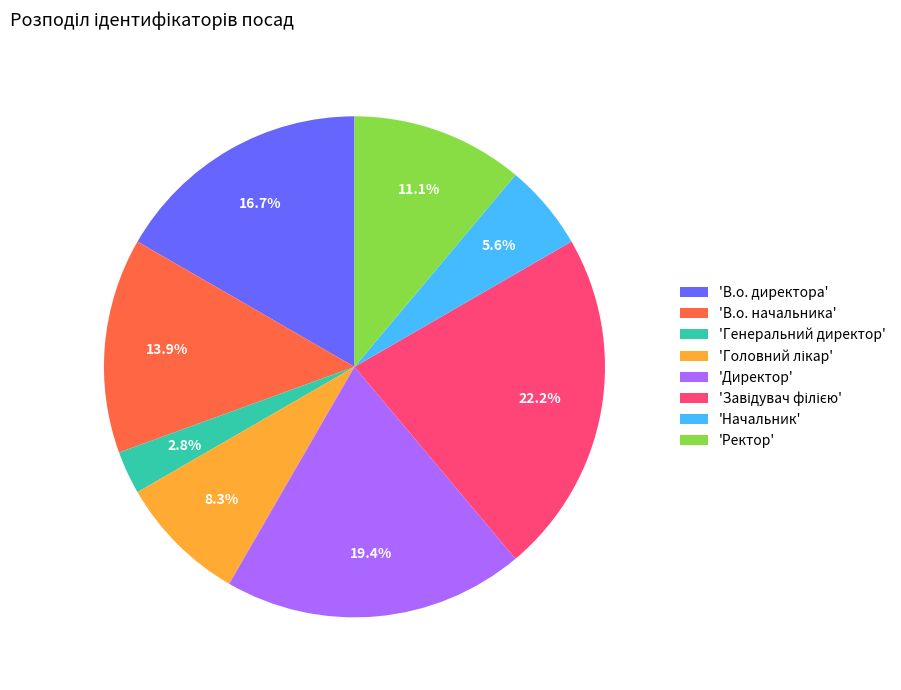

What is the smallest slice in the pie chart?

'Генеральний директор'